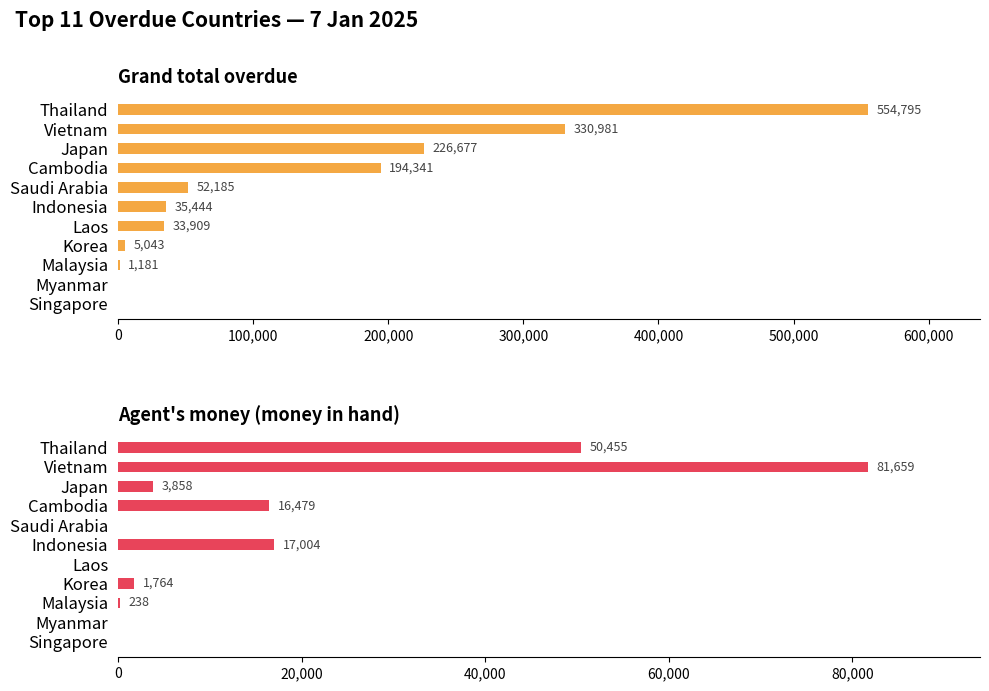

How many positive values does the Agent's money (money in hand) series have?

7